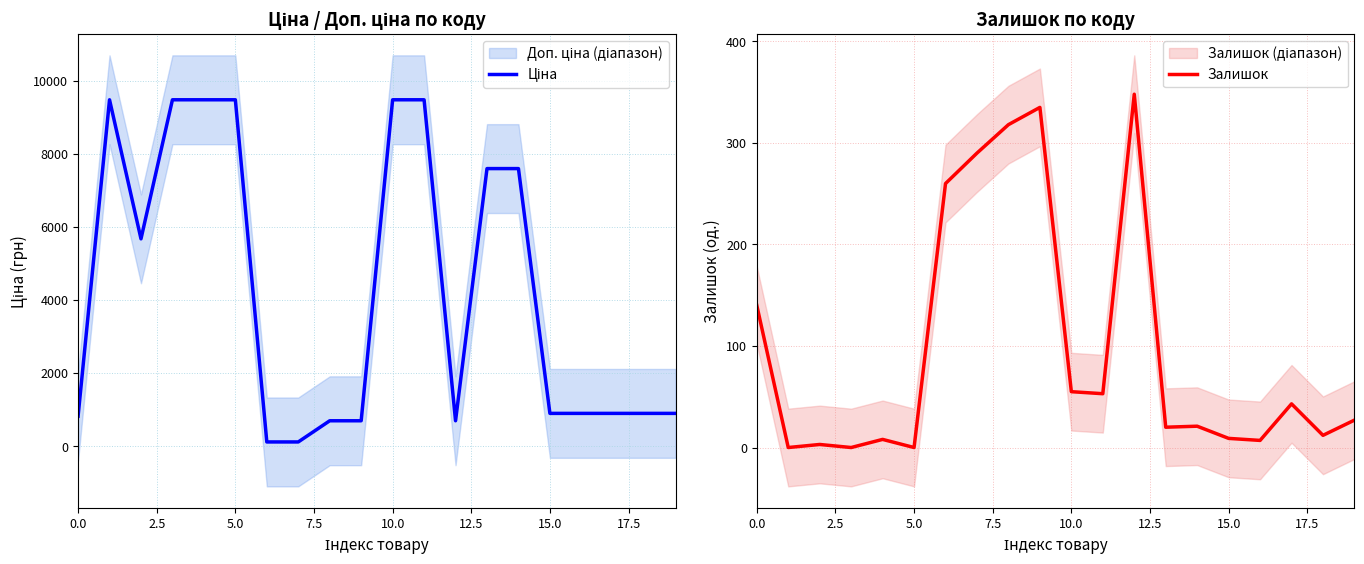

What are all the series names shown in the legend?

Ціна, Залишок